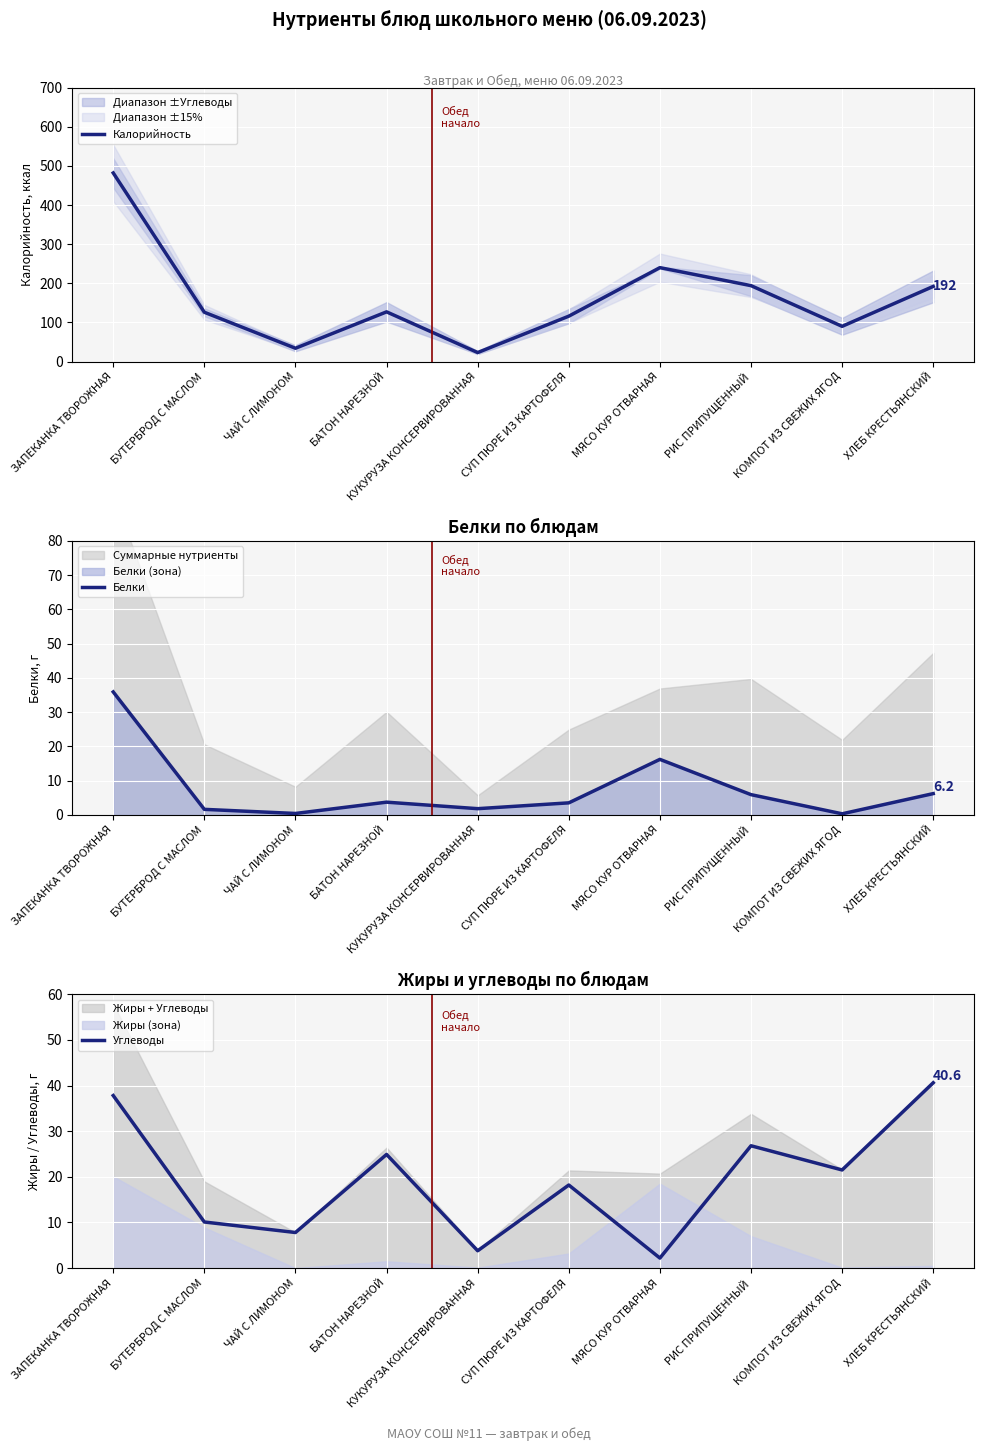

At which category does the chart reach its minimum across all series?

КОМПОТ ИЗ СВЕЖИХ ЯГОД